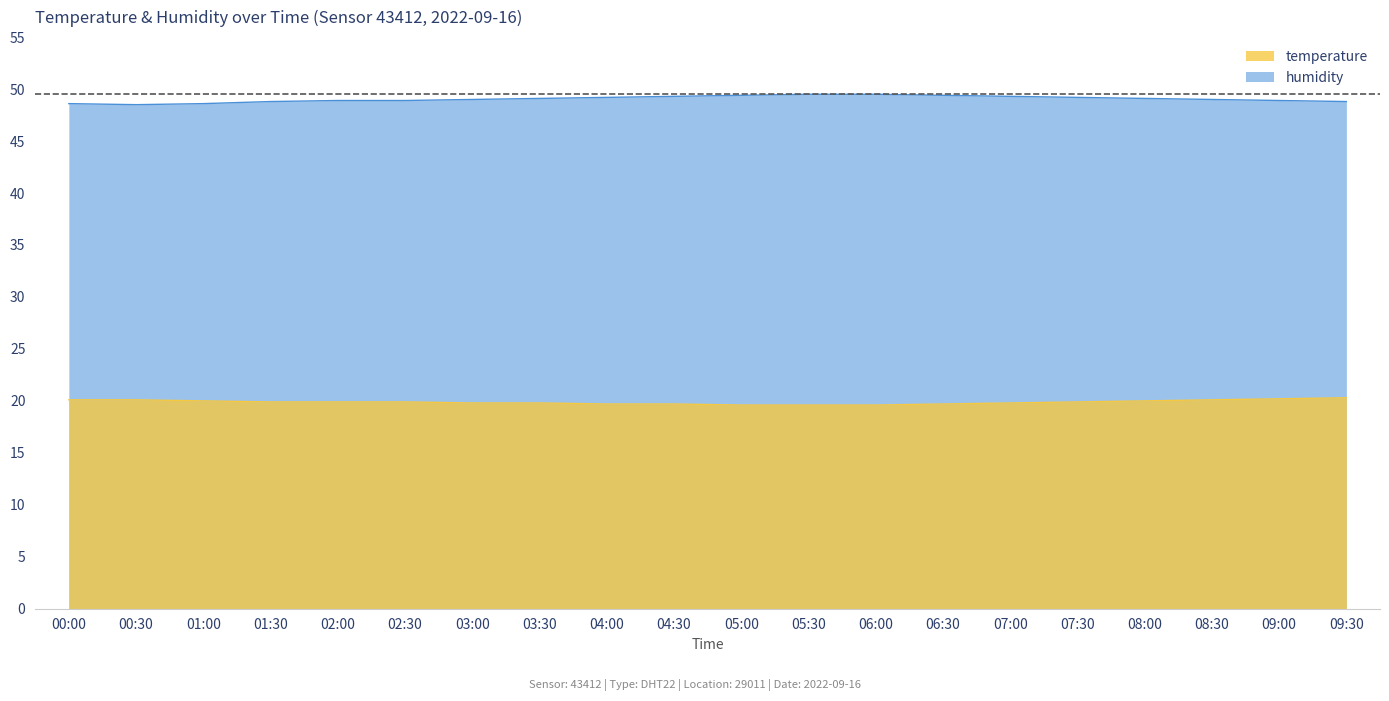

What is the approximate value of temperature at 00:30?

20.1